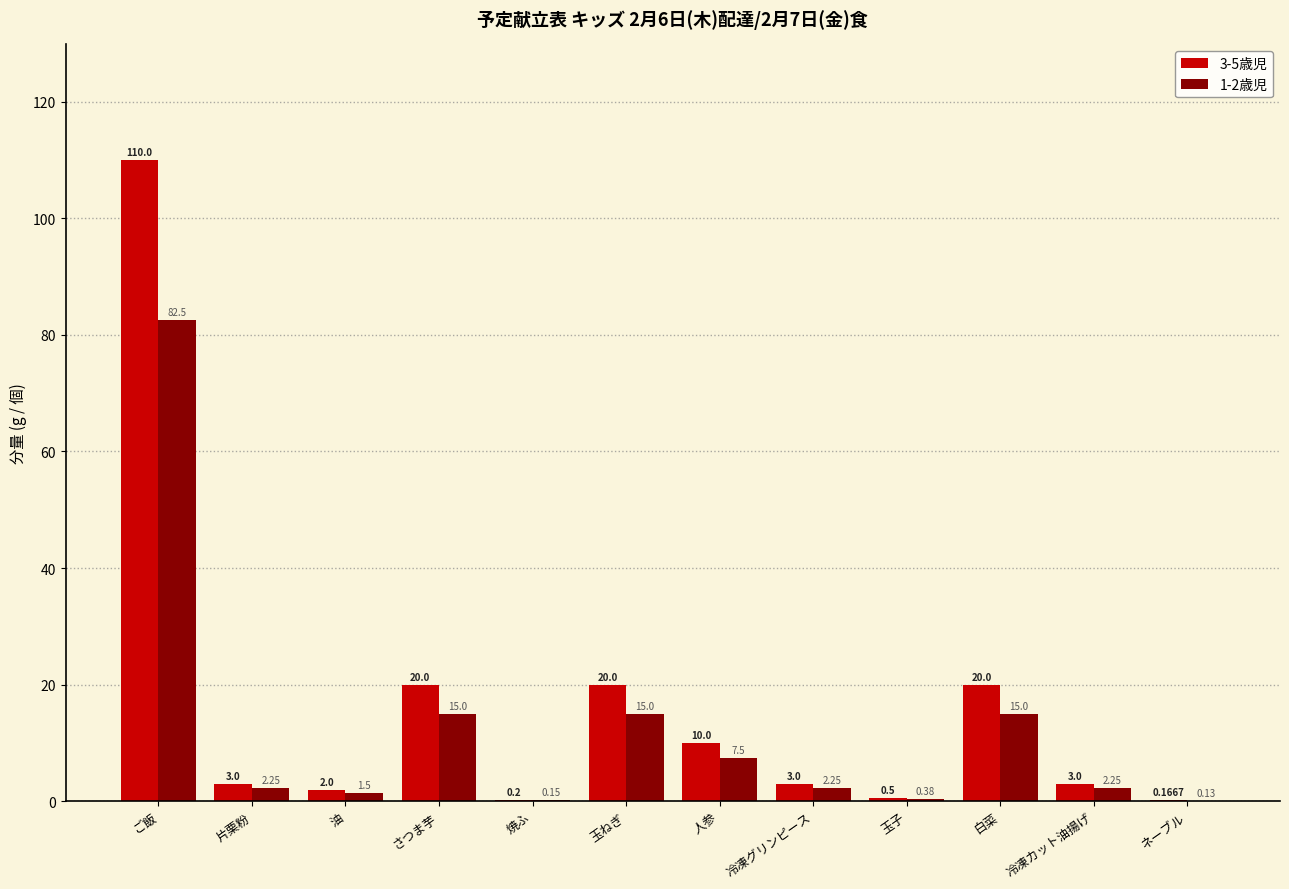

What is the difference between the 3-5歳児 values at 人参 and ネーブル?

9.8